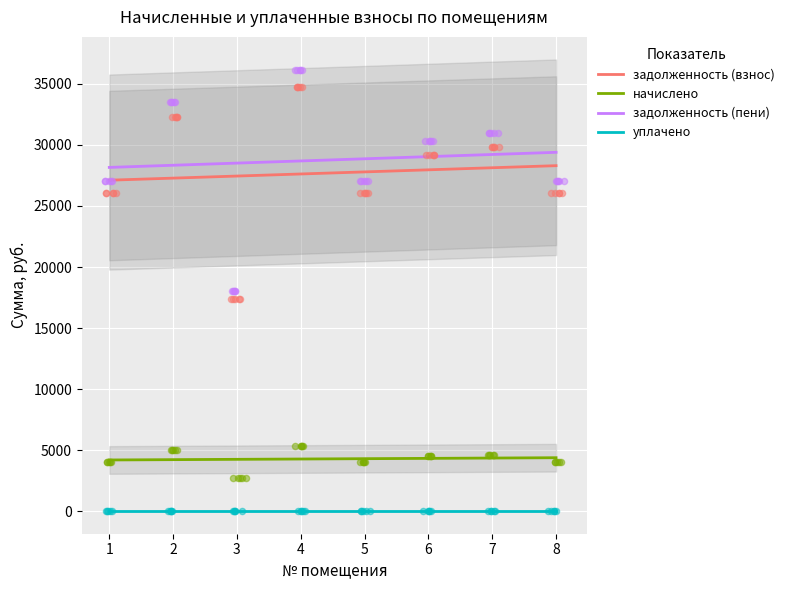

Which series has the largest total across all categories?

задолженность (пени)